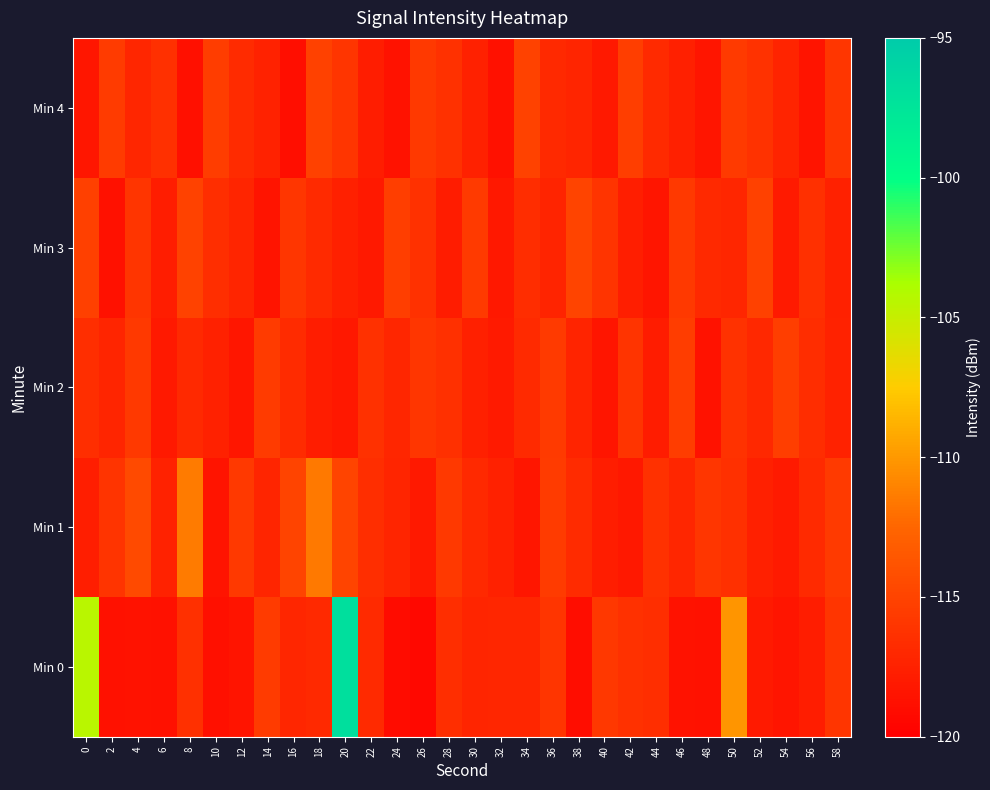

At 14, list the series in order from largest to smallest.

Min 0, Min 2, Min 1, Min 4, Min 3